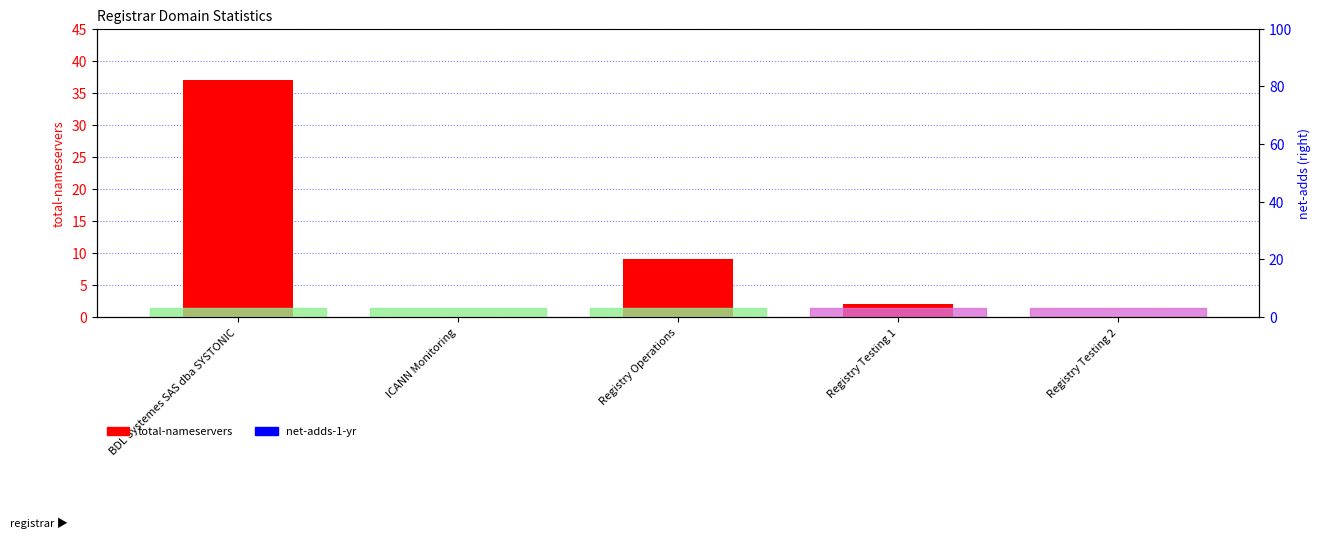

List the series in order of their overall mean, lowest first.

net-adds-1-yr, total-nameservers